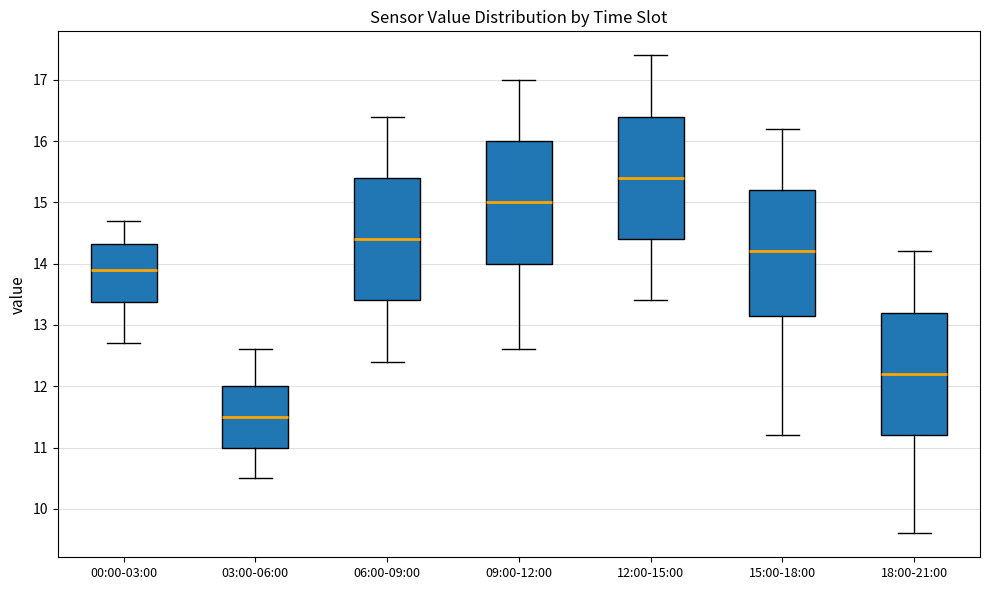

Which box has the highest median line?

12:00-15:00